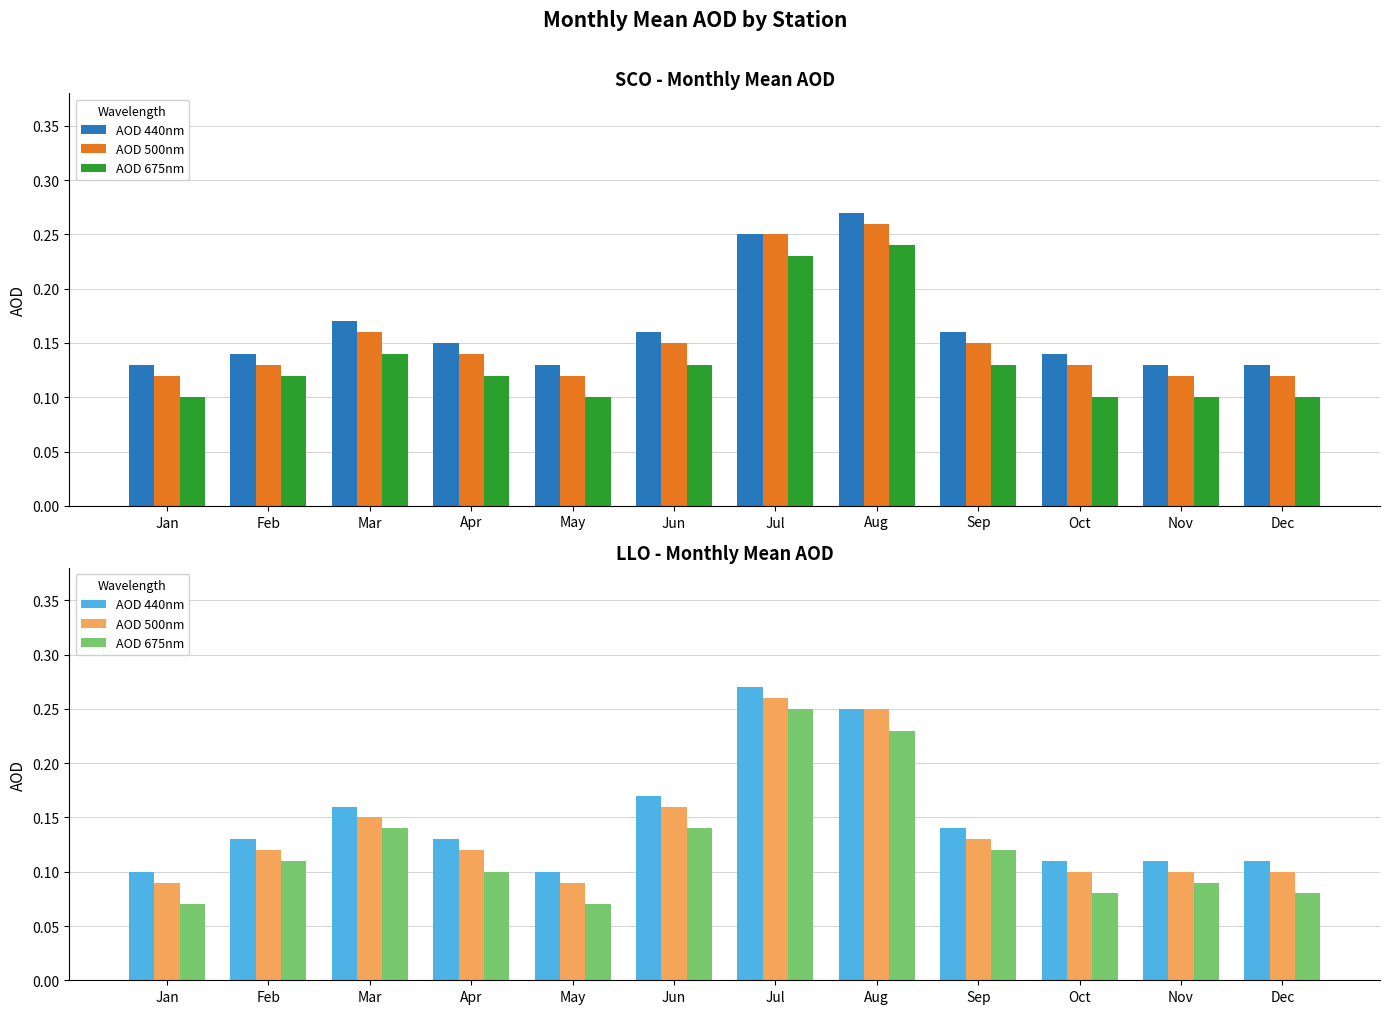

Between Jul and Dec, which series saw the biggest shift?

AOD 675nm